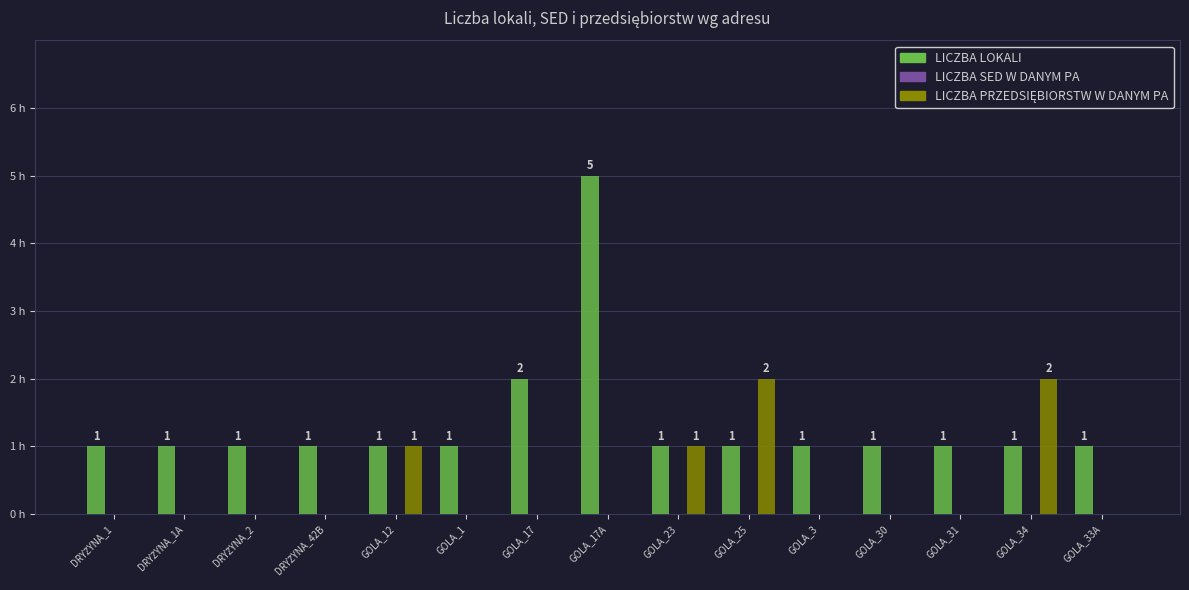

At which category is the sum across all series the highest?

GOLA_17A